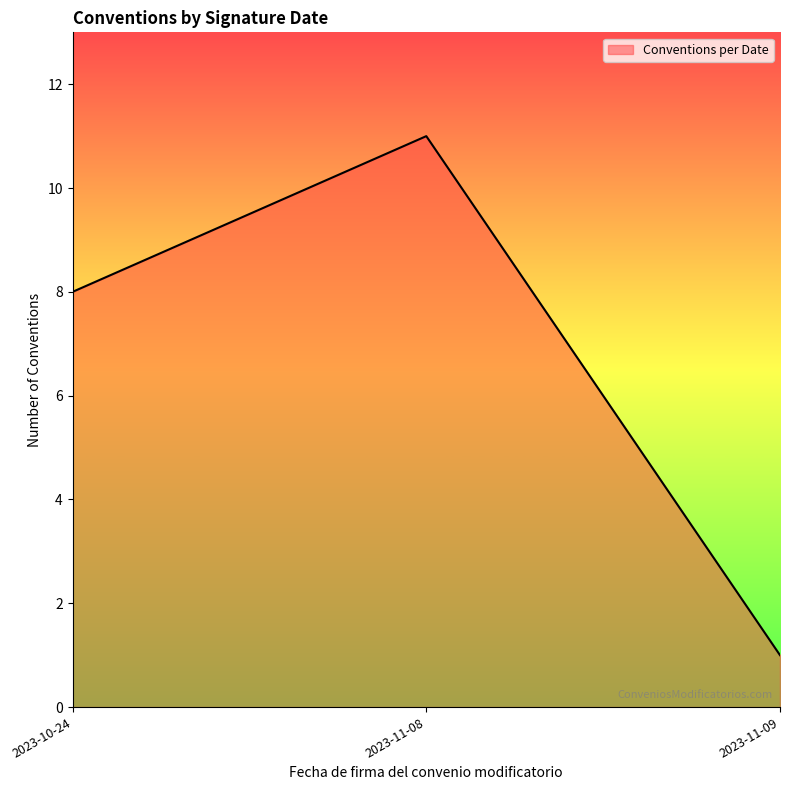

True or false: the data shows 11 at 2023-11-08.

True